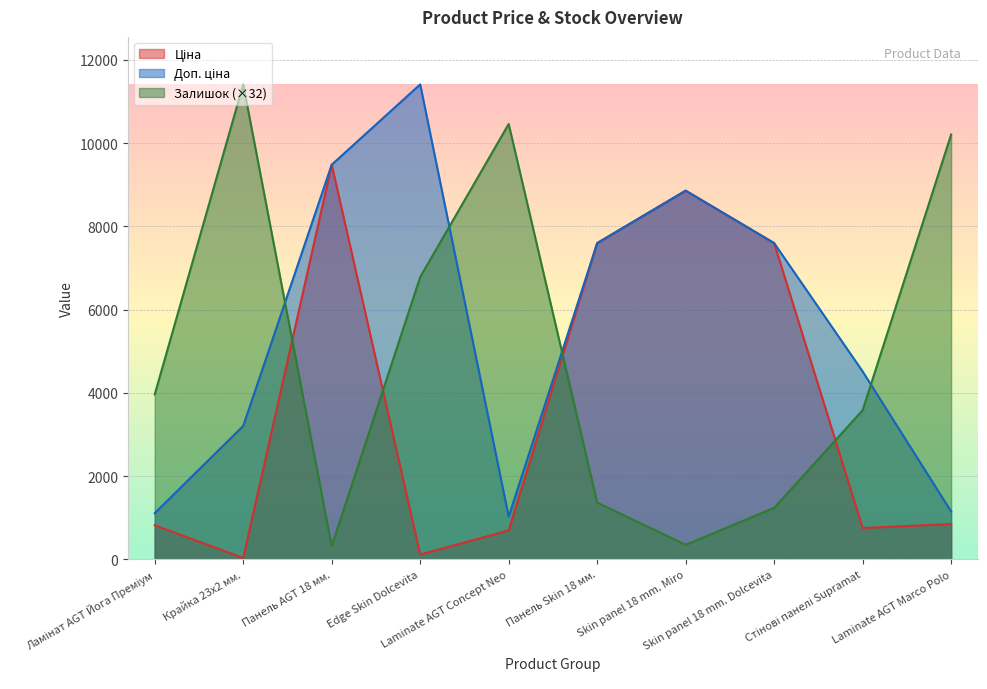

What is the minimum value for Залишок?

316.9